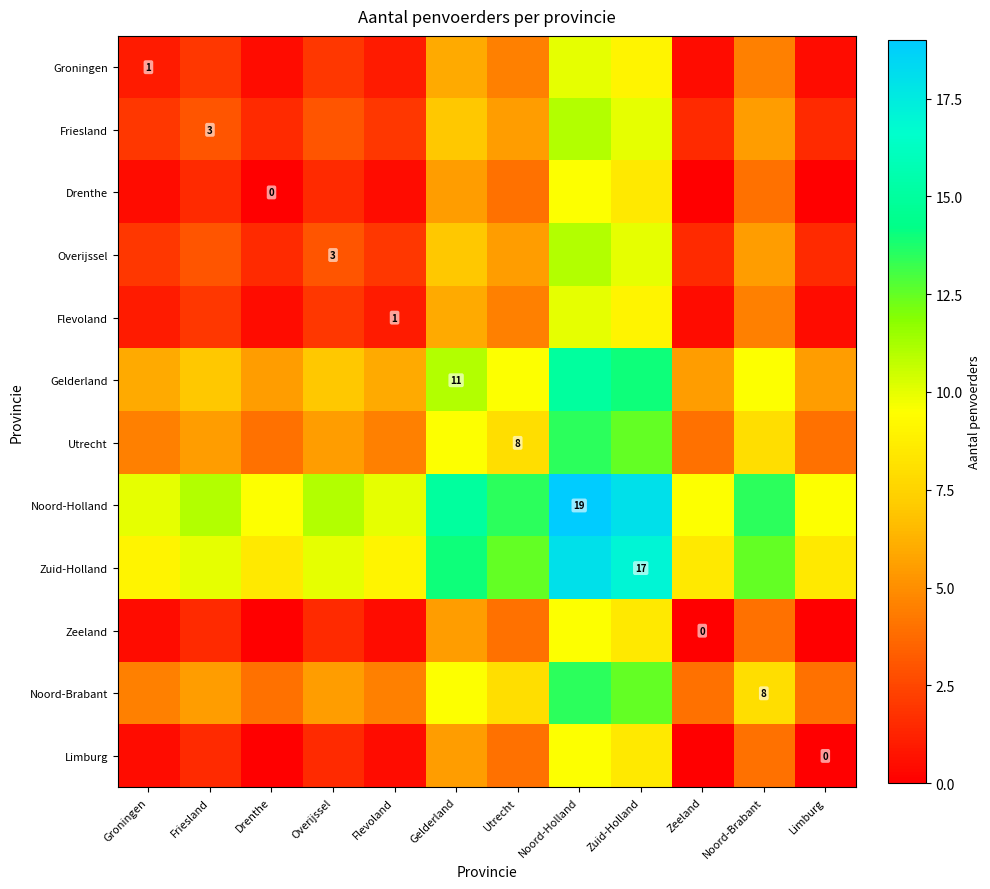

What is the total value across all series at Limburg?

35.5